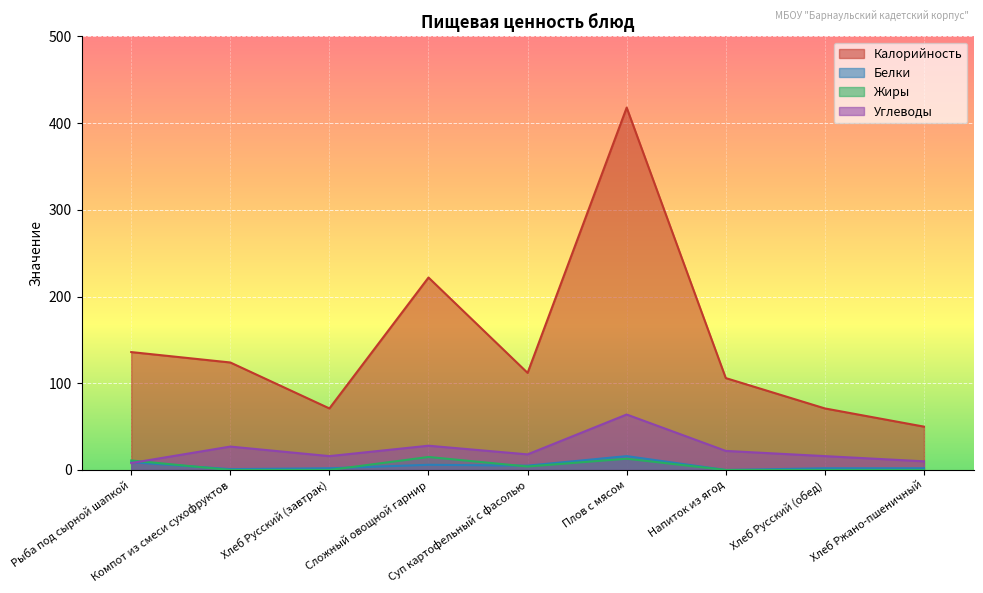

What are all the series names shown in the legend?

Калорийность, Белки, Жиры, Углеводы